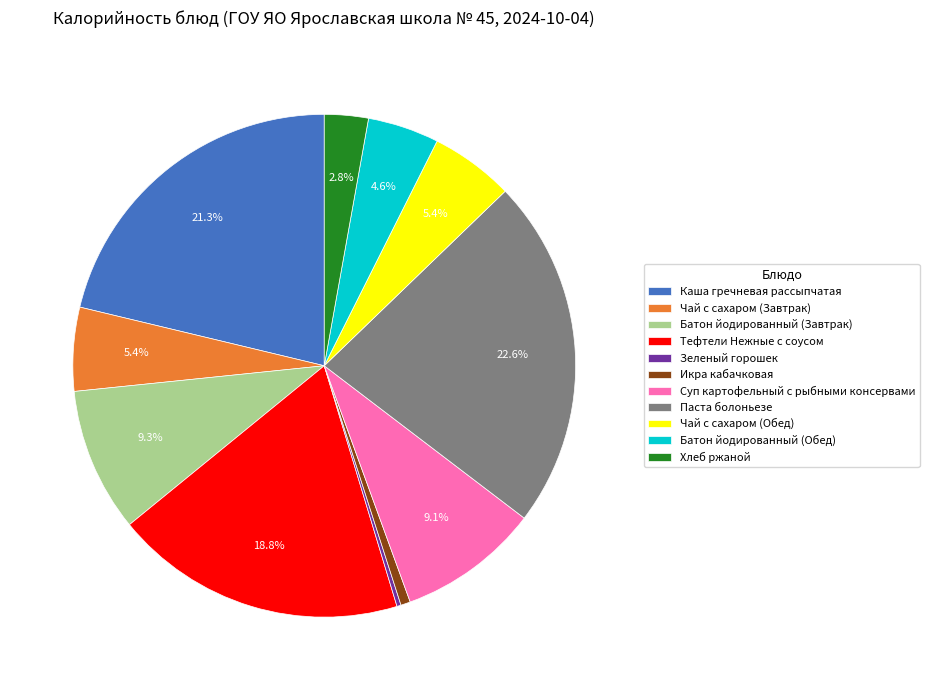

To the nearest percent, what portion does Тефтели Нежные с соусом represent?

19%